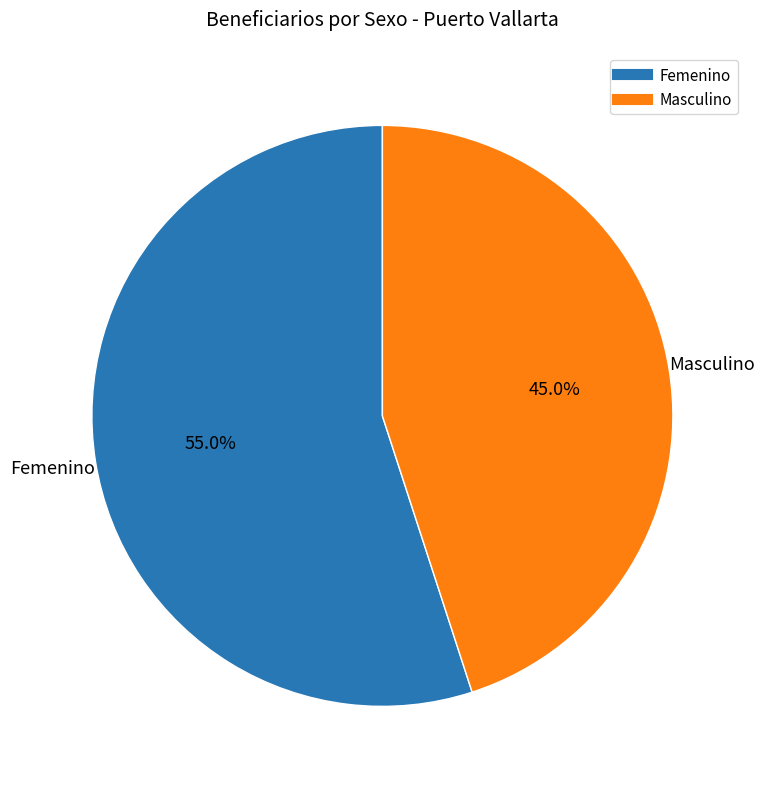

To the nearest percent, what percentage of the pie is Masculino?

45%